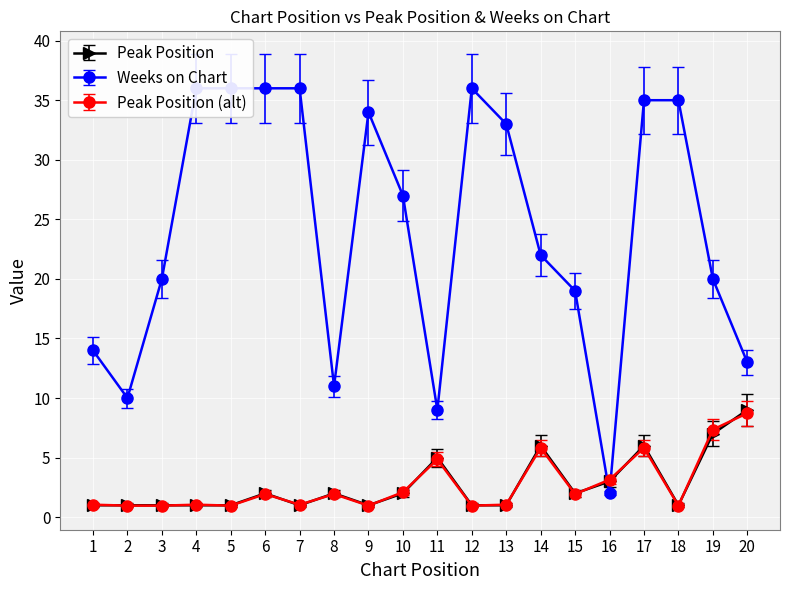

Where is Weeks on Chart nearest to the value 19?

15